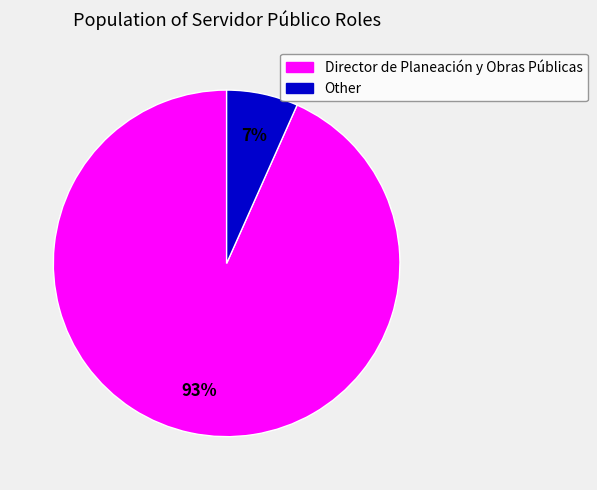

The Director de Planeación y Obras Públicas slice represents 93% of the pie. True or false?

True